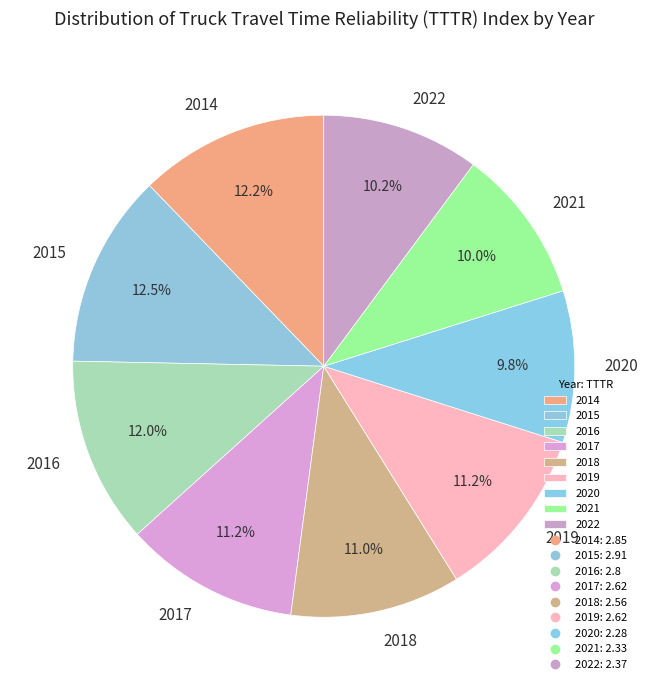

Combined, do 2020 and 2015 account for over 50%?

No